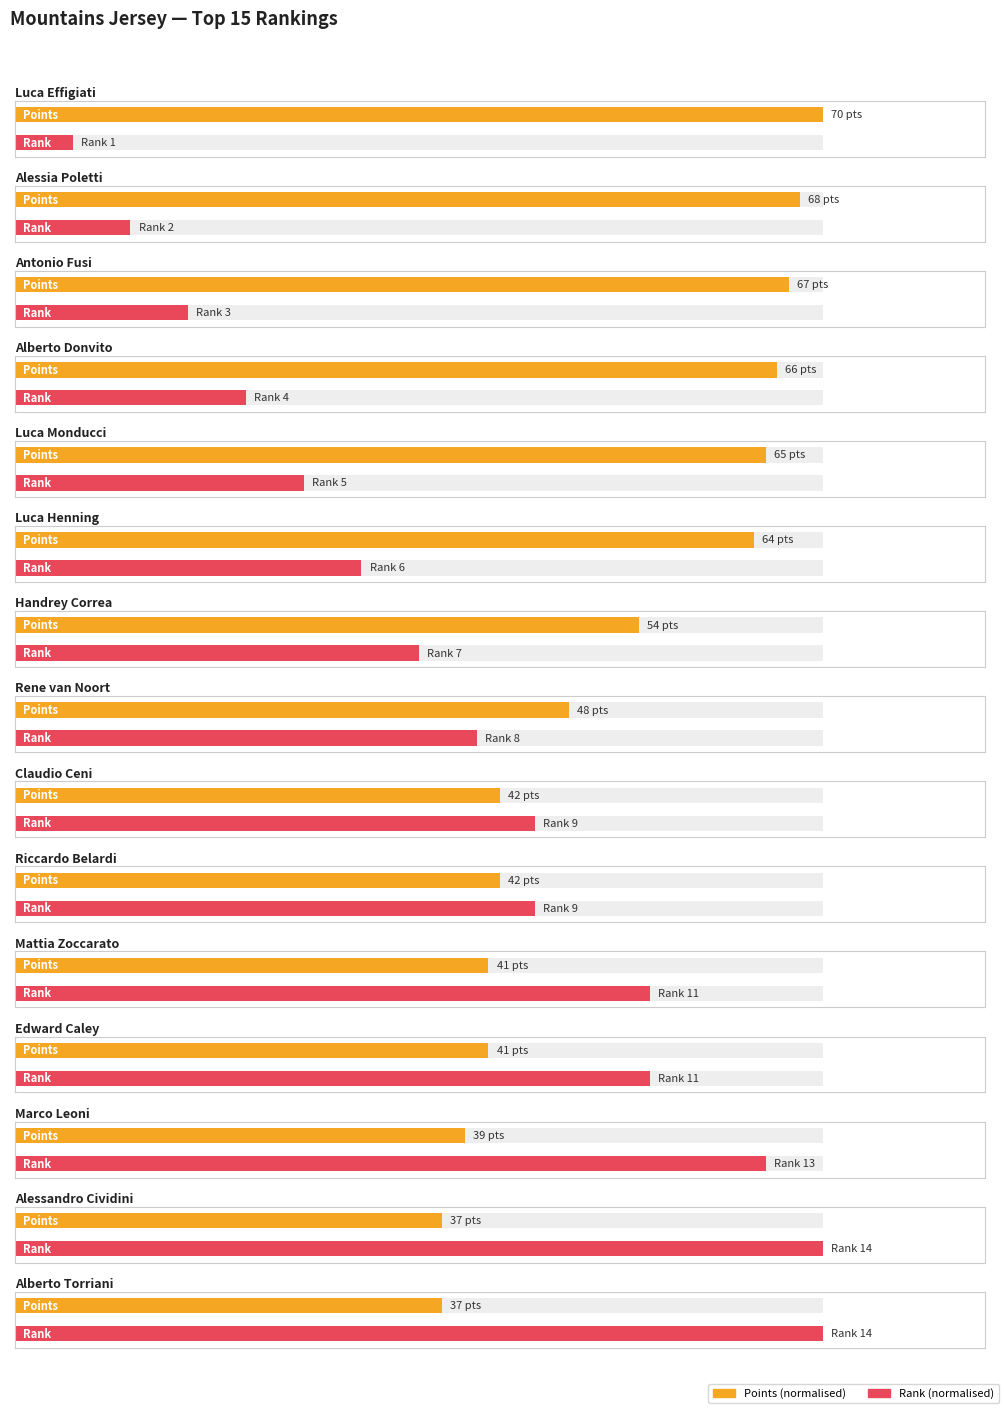

Between Mattia Zoccarato and Handrey Correa, which is larger?

Handrey Correa